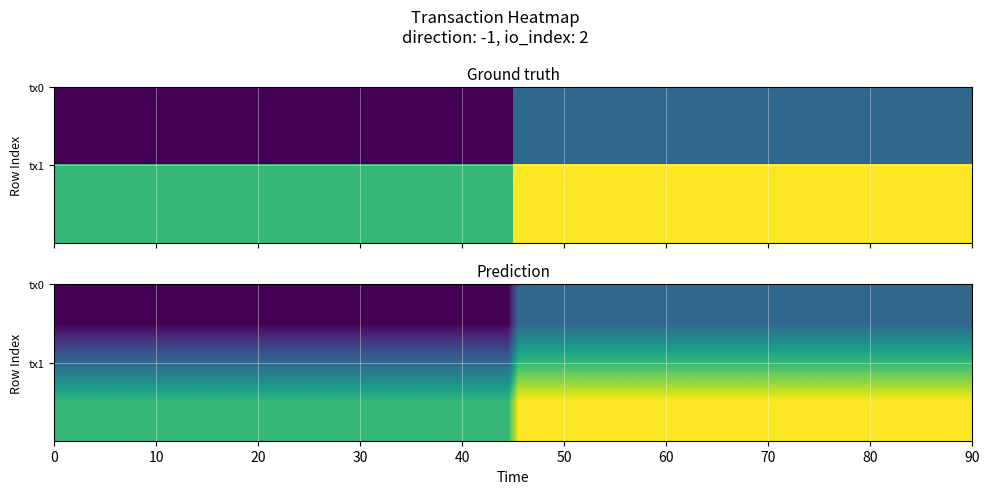

The f66497863b069a5536ecd9ae7486761a7ec06ae series shows 0 at 1. True or false?

False